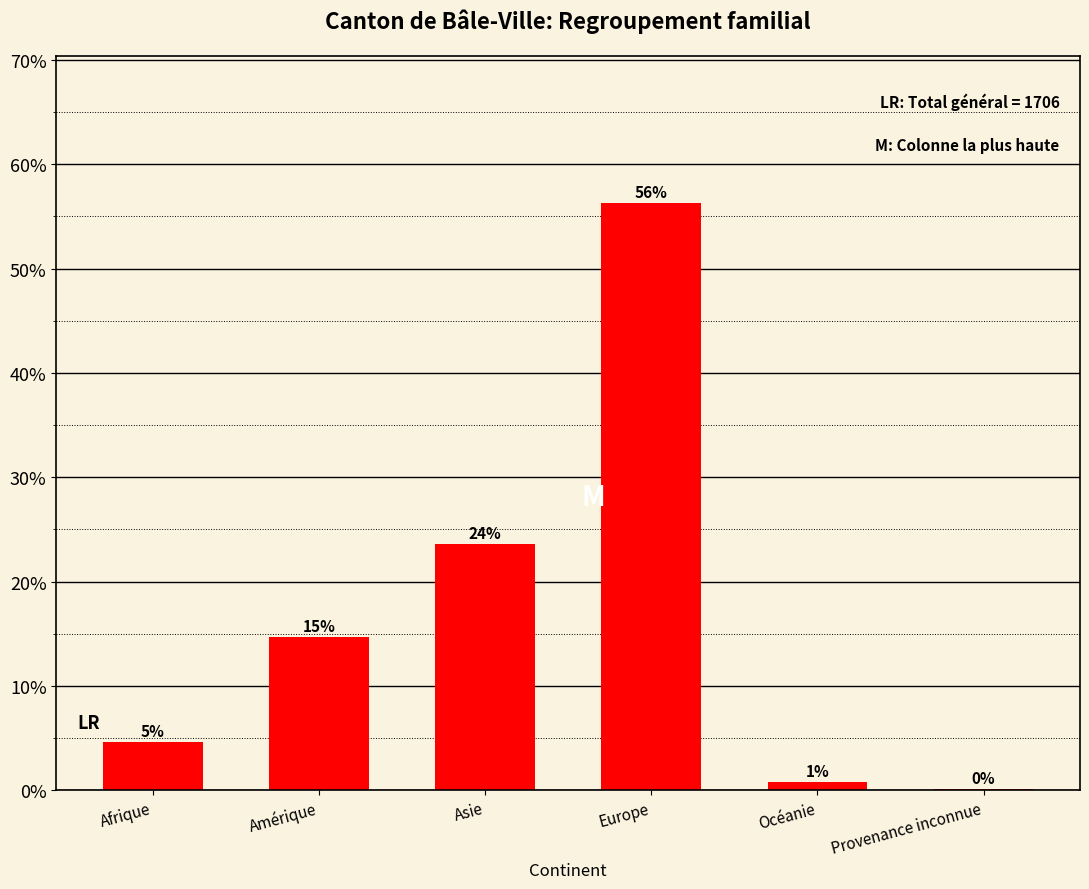

What is the label of the 4th bar from the right?

Asie